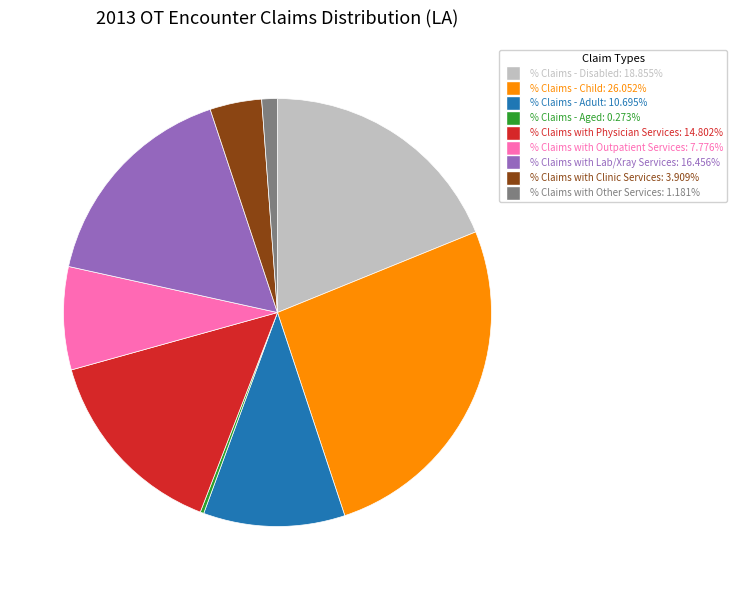

The % Claims with Lab/Xray Services slice represents 16% of the pie. True or false?

True